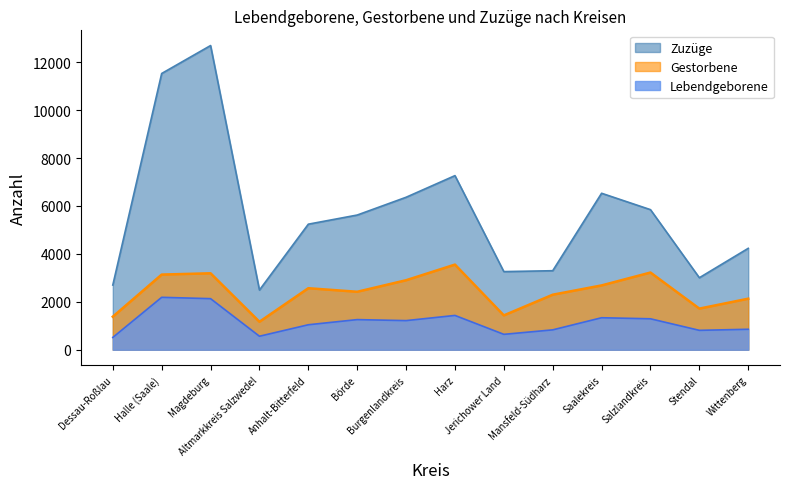

Which series changed the most between Anhalt-Bitterfeld and Stendal?

Zuzüge